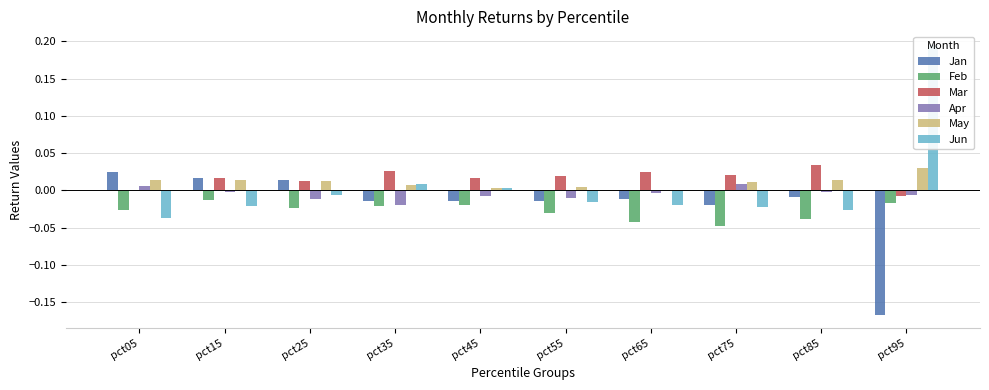

Which series has the widest spread of values?

Jun